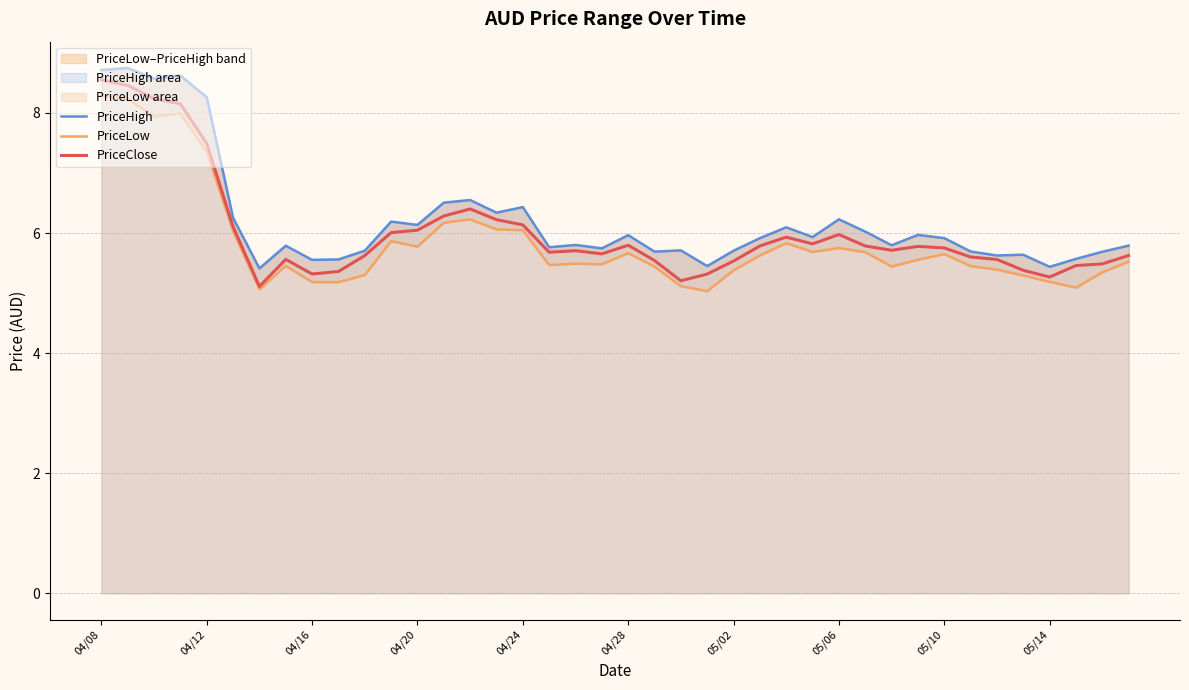

True or false: PriceLow and PriceClose cross at least once.

False